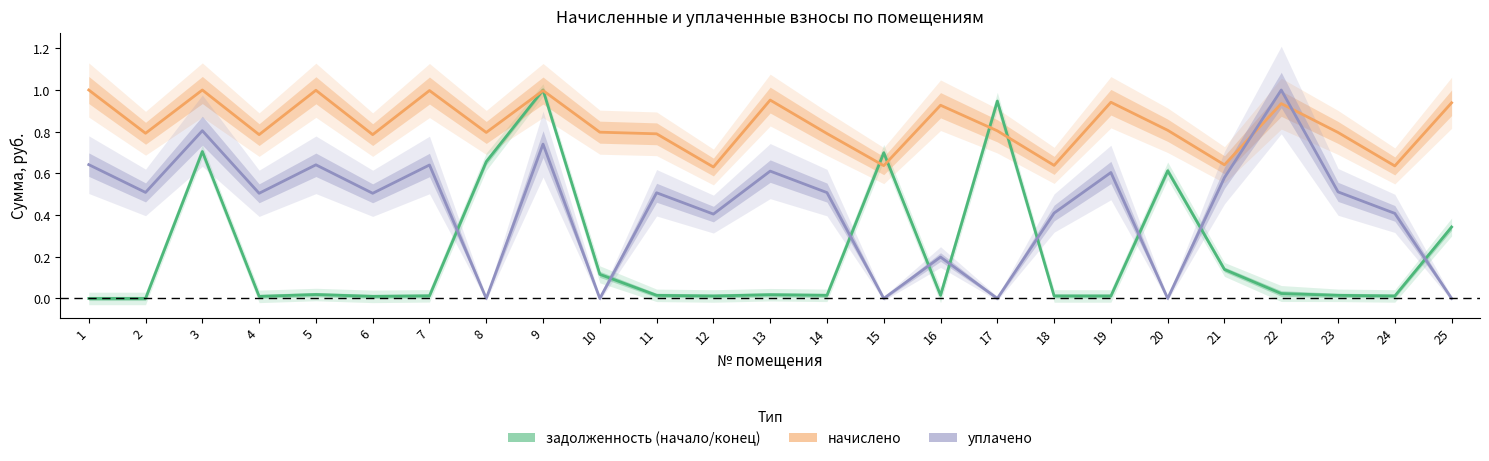

Reading left to right, transcribe all the data shown in this chart.

задолженность (начало/конец): 0.0	0.0	0.7	0.0	0.0	0.0	0.0	0.7	1.0	0.1	0.0	0.0	0.0	0.0	0.7	0.0	0.9	0.0	0.0	0.6	0.1	0.0	0.0	0.0	0.3
начислено: 1.0	0.8	1.0	0.8	1.0	0.8	1.0	0.8	1.0	0.8	0.8	0.6	1.0	0.8	0.6	0.9	0.8	0.6	0.9	0.8	0.6	0.9	0.8	0.6	0.9
уплачено: 0.6	0.5	0.8	0.5	0.6	0.5	0.6	0.0	0.7	0.0	0.5	0.4	0.6	0.5	0.0	0.2	0.0	0.4	0.6	0.0	0.6	1.0	0.5	0.4	0.0